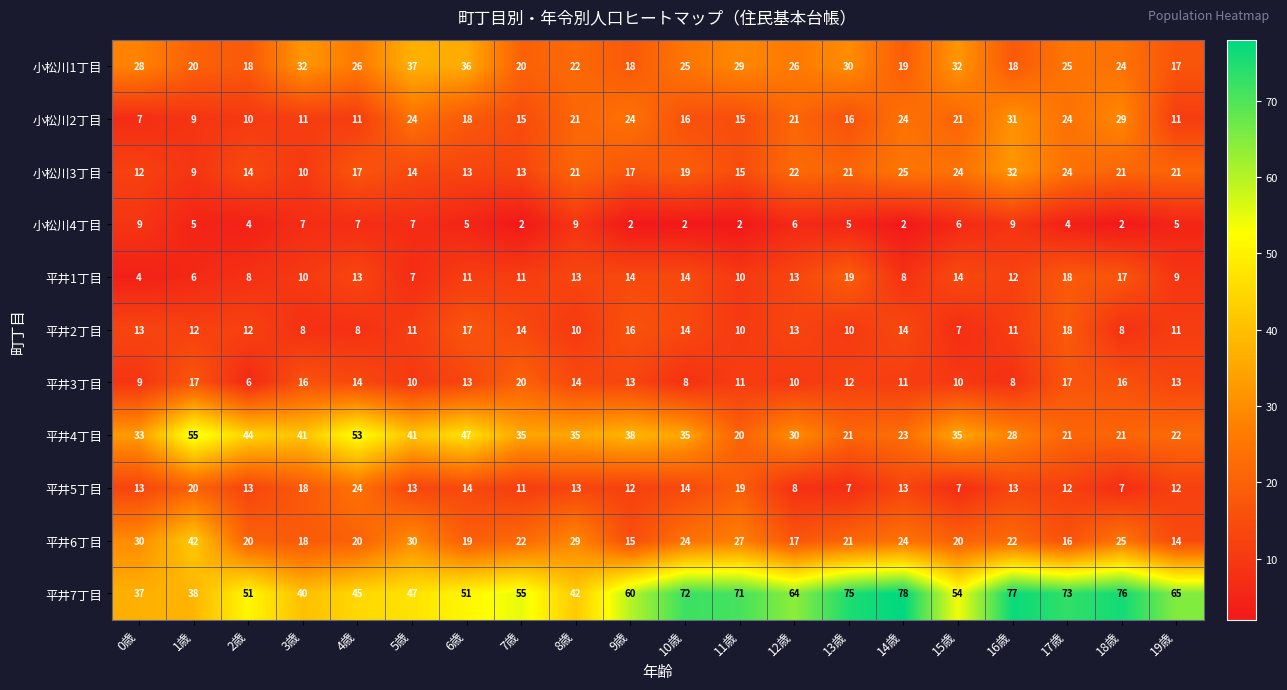

What is the total value across all series at 18歳?

246